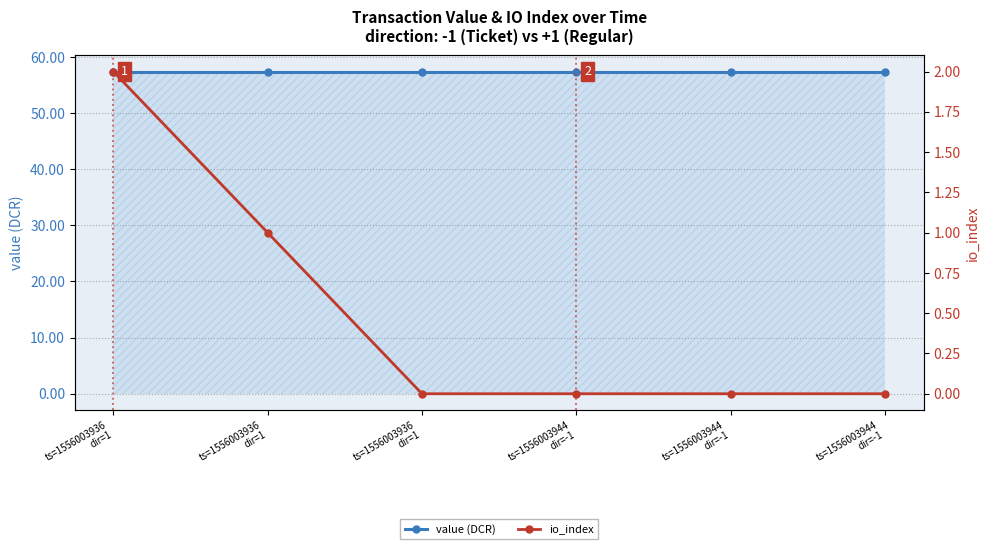

Reading right to left, what are all the values shown in this chart?

value (DCR): 57.4	57.4	57.4	57.4	57.4	57.4
io_index: 0.0	0.0	0.0	0.0	1.0	2.0